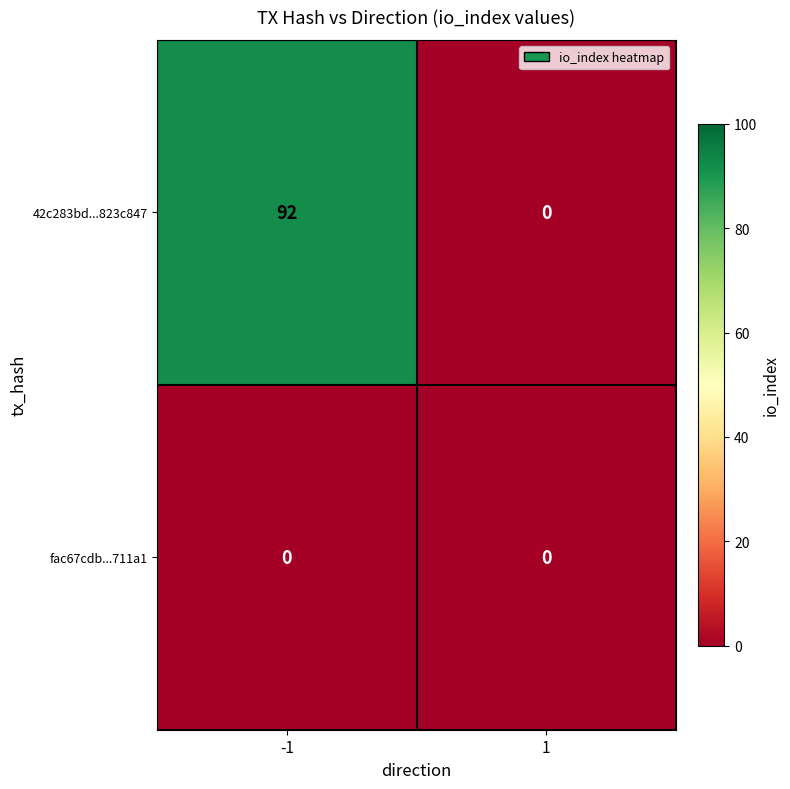

Which category has the highest value across all series?

-1